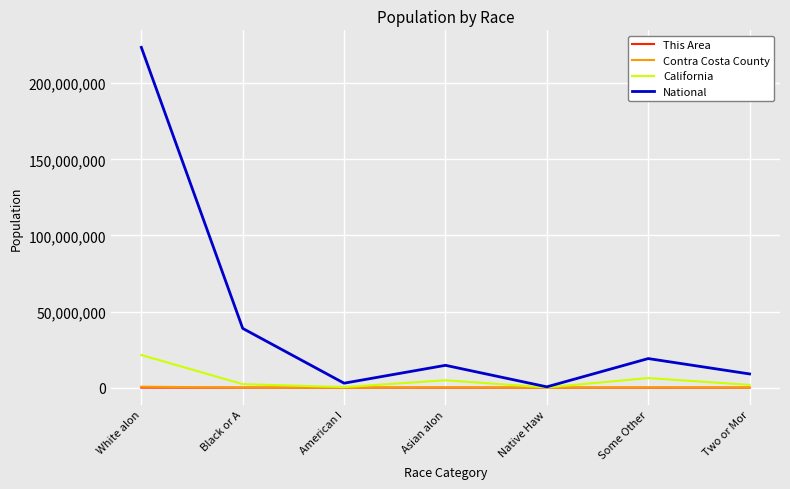

Which series has the largest total across all categories?

National